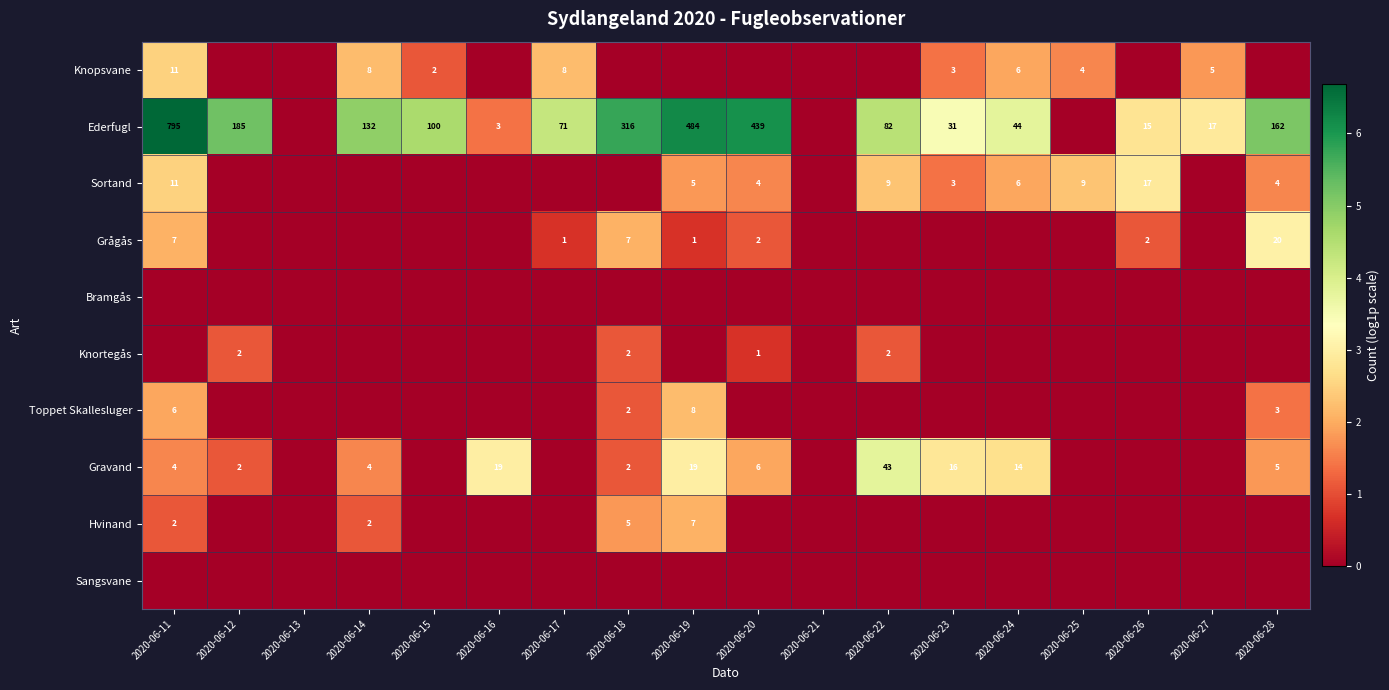

What is the sum of the Ederfugl values at 2020-06-12 and 2020-06-17?

256